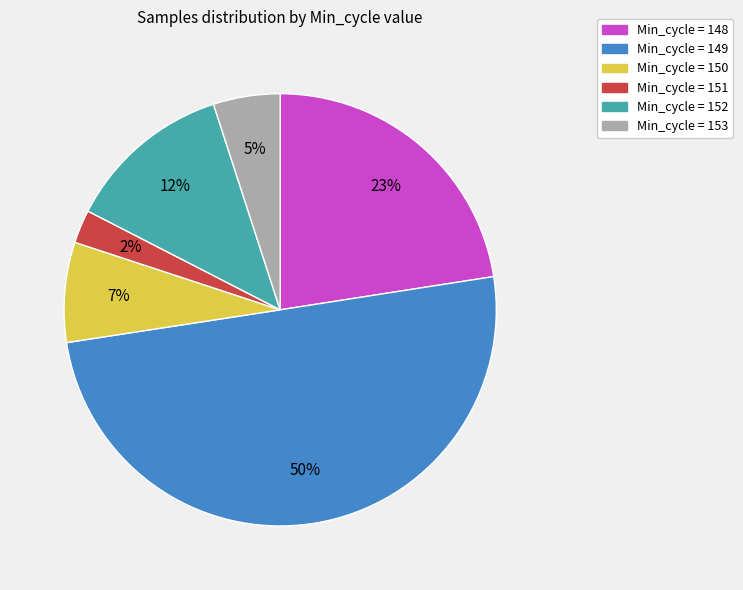

To the nearest percent, what is the average slice percentage?

17%